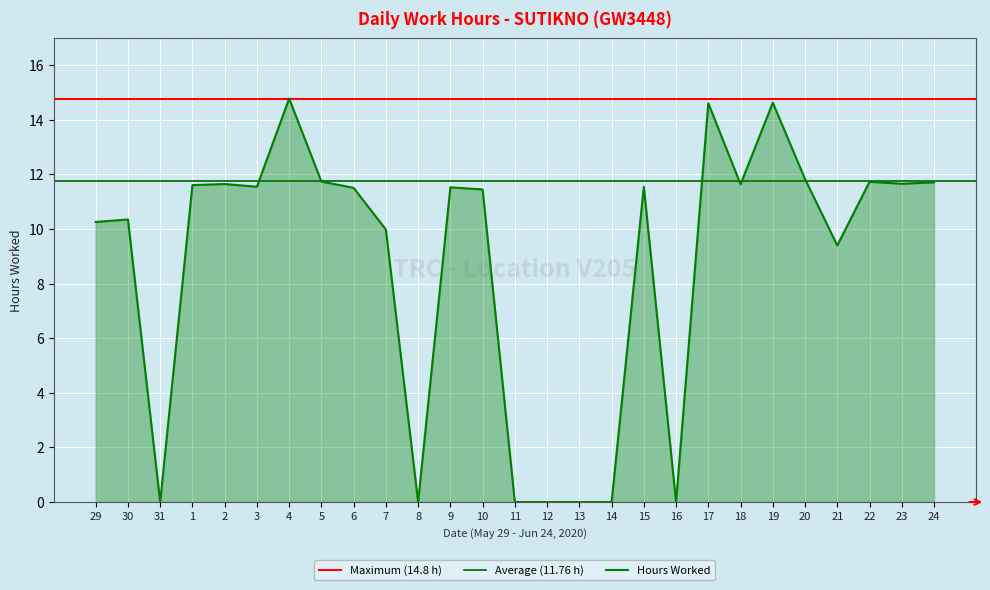

At which category does the data reach its first local peak?

30